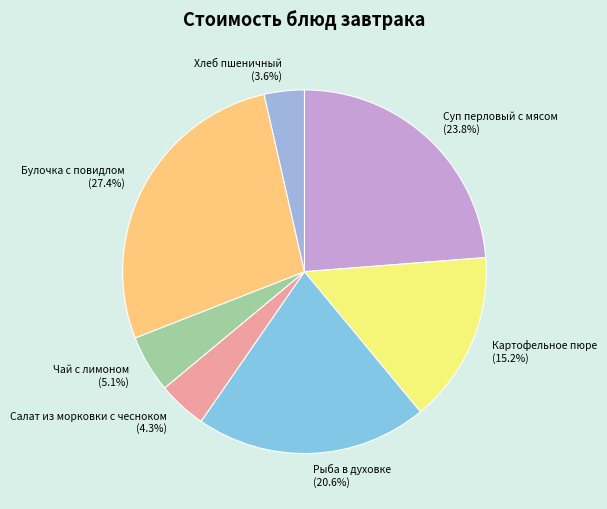

The Чай с лимоном slice represents 5% of the pie. True or false?

True